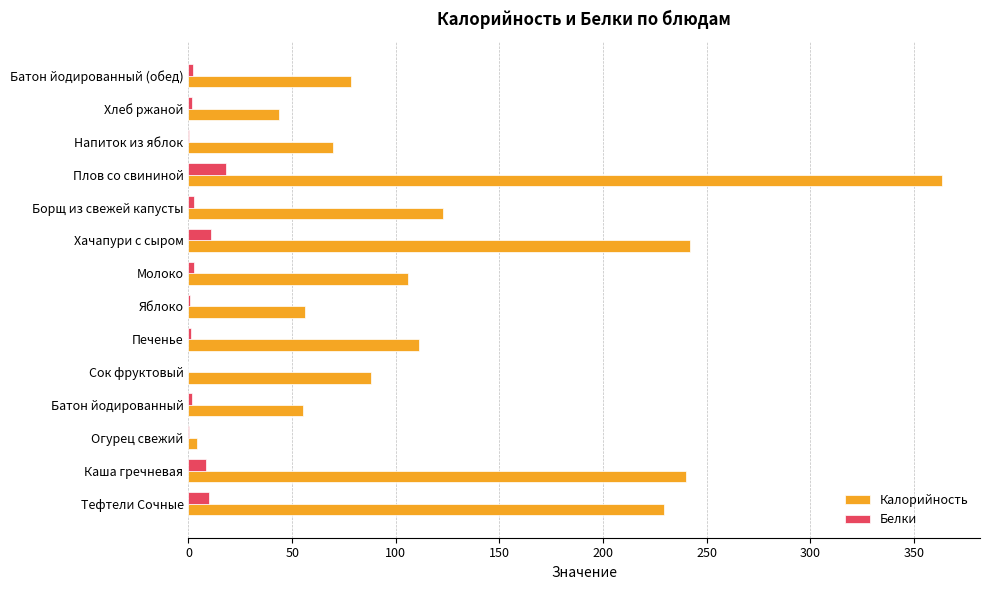

What are all the series names shown in the legend?

Калорийность, Белки